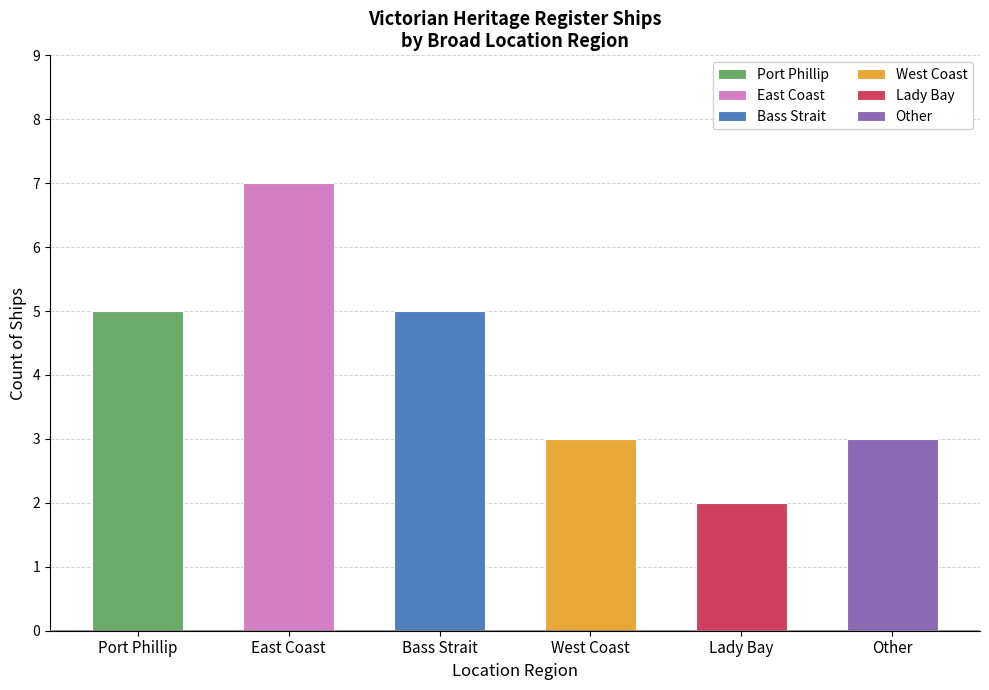

What is the difference between the second highest and minimum values?

3